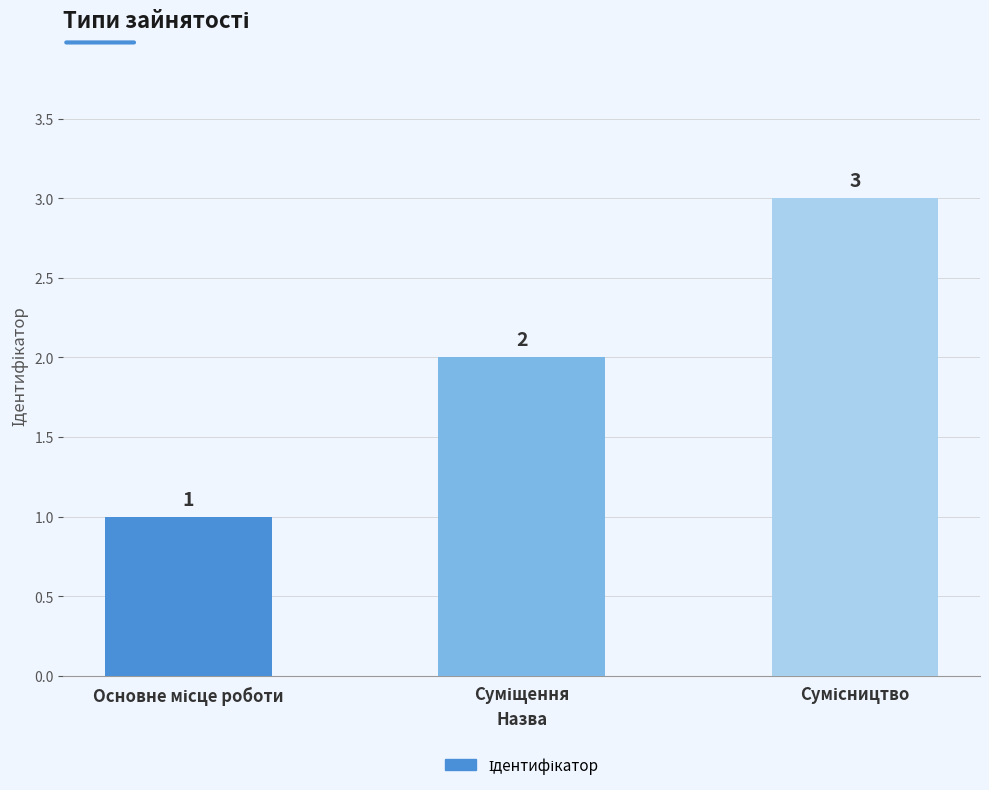

What is the sum of all values?

6